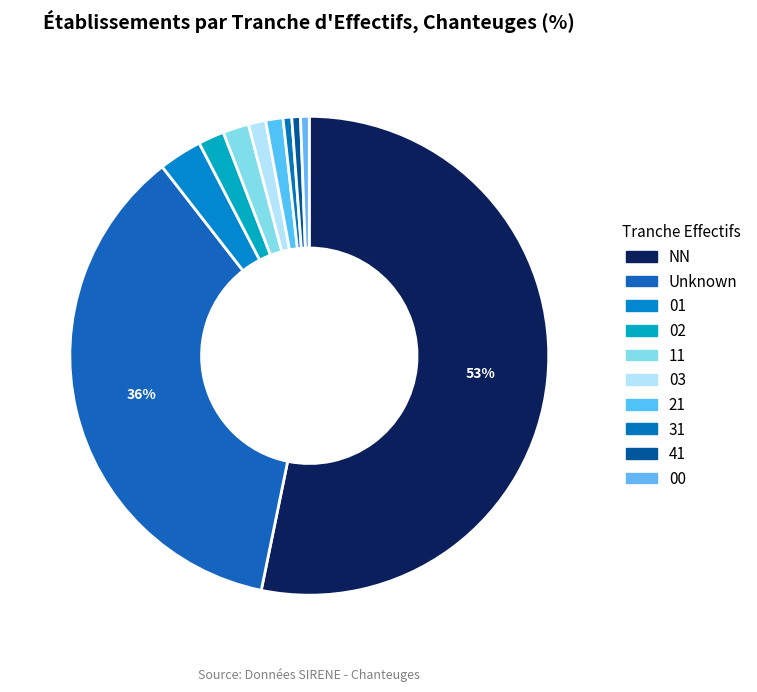

How many slices are in this pie chart?

10